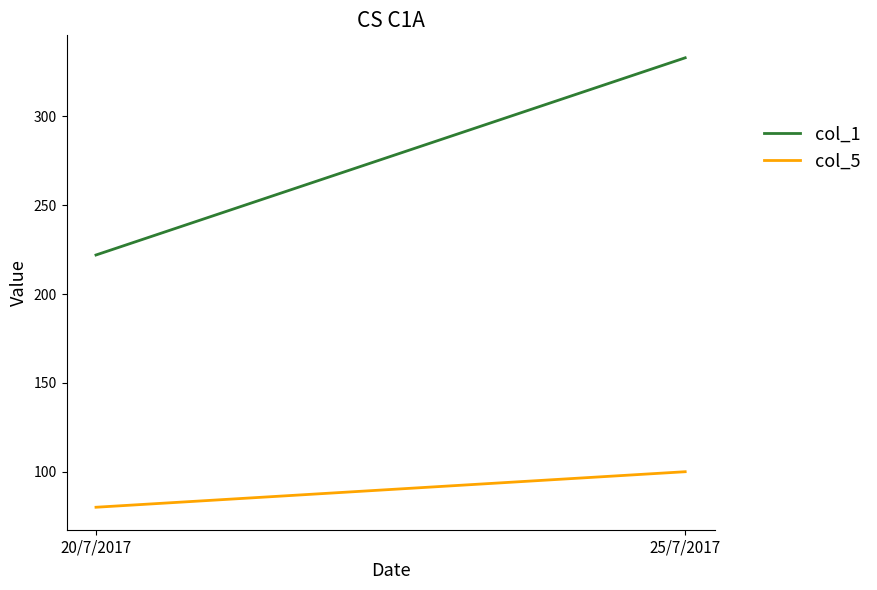

What position from the left is 20/7/2017?

1